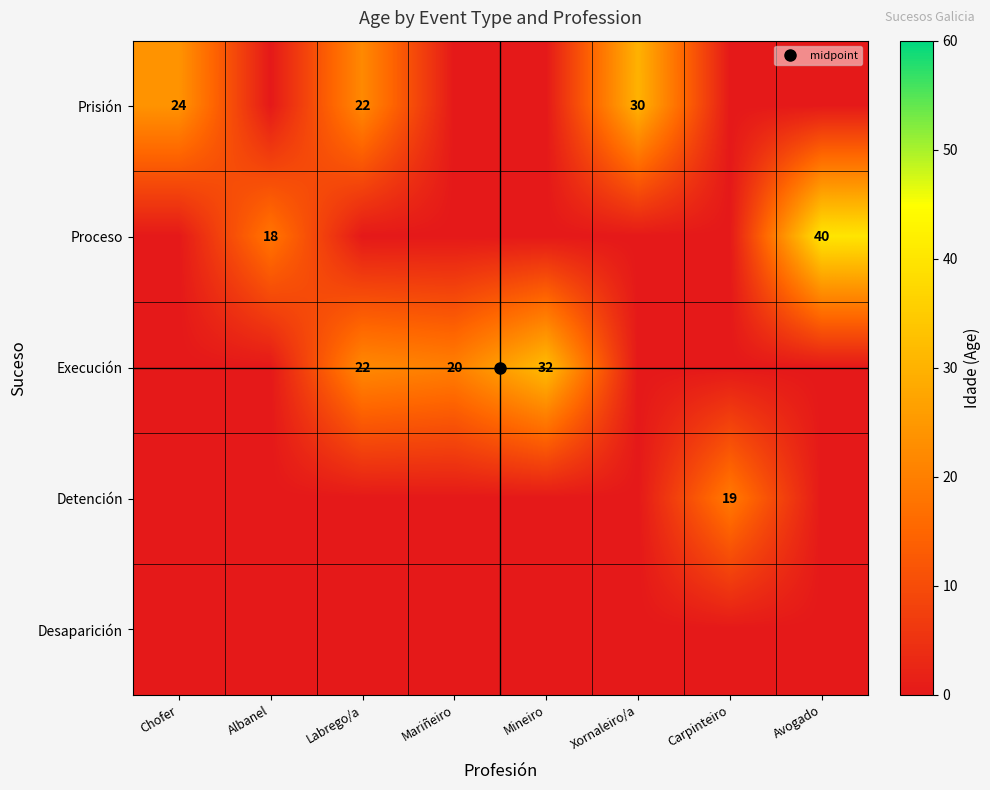

At which label is Desaparición closest to 0?

Chofer